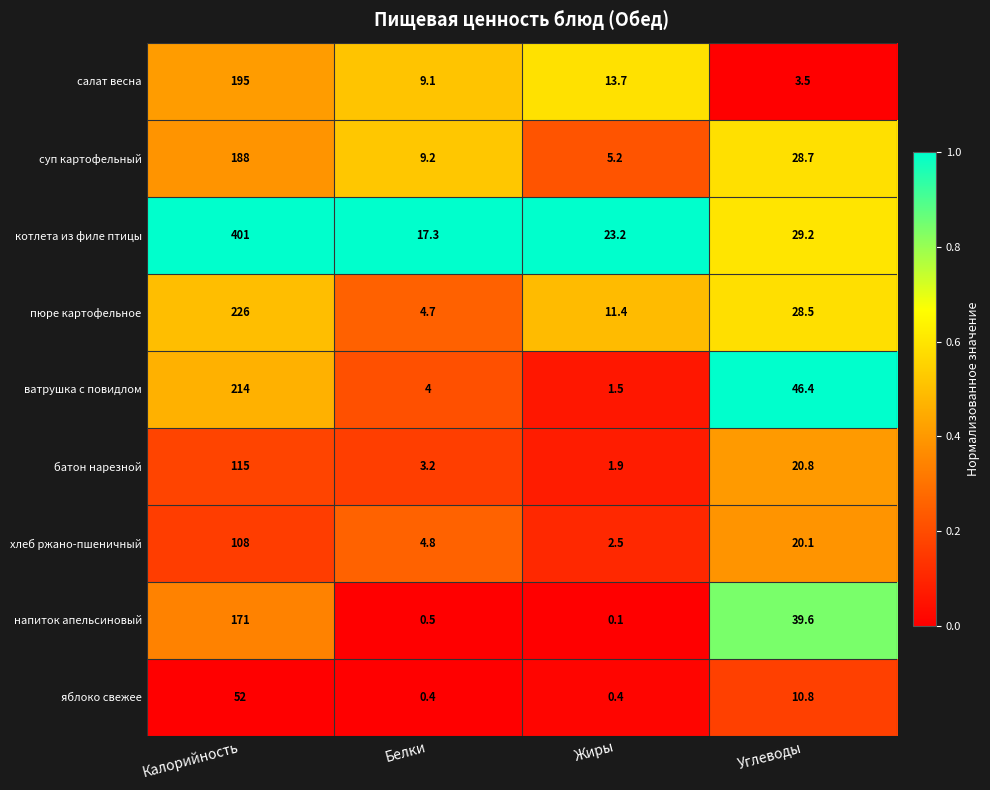

Is the value of напиток апельсиновый at Жиры greater than the value of хлеб ржано-пшеничный at Жиры?

No